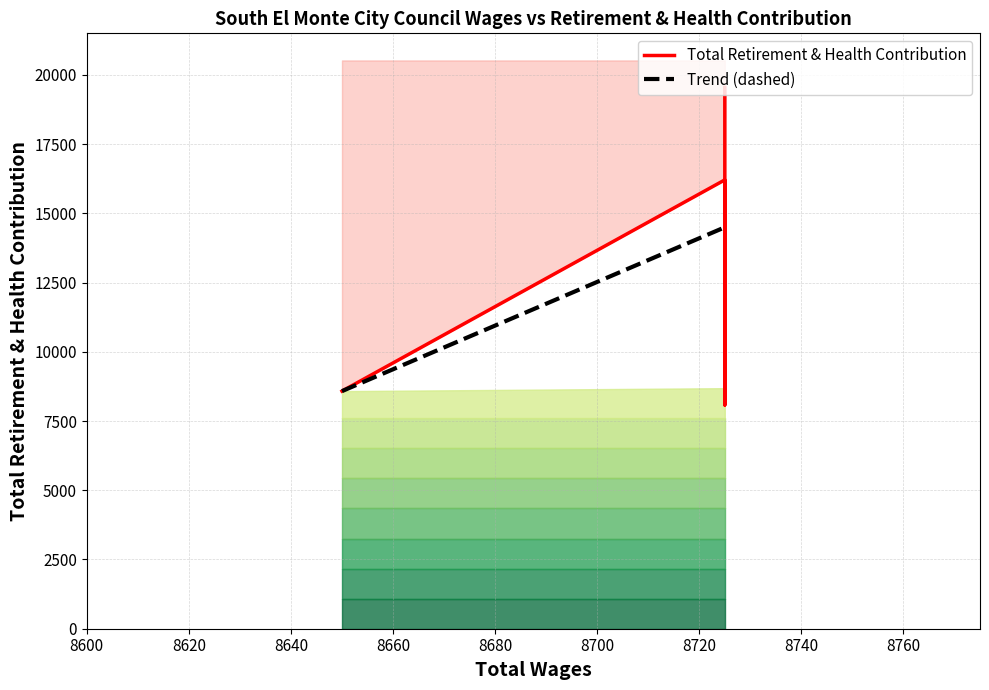

What are all the series names shown in the legend?

Total Retirement & Health Contribution, Trend (dashed)